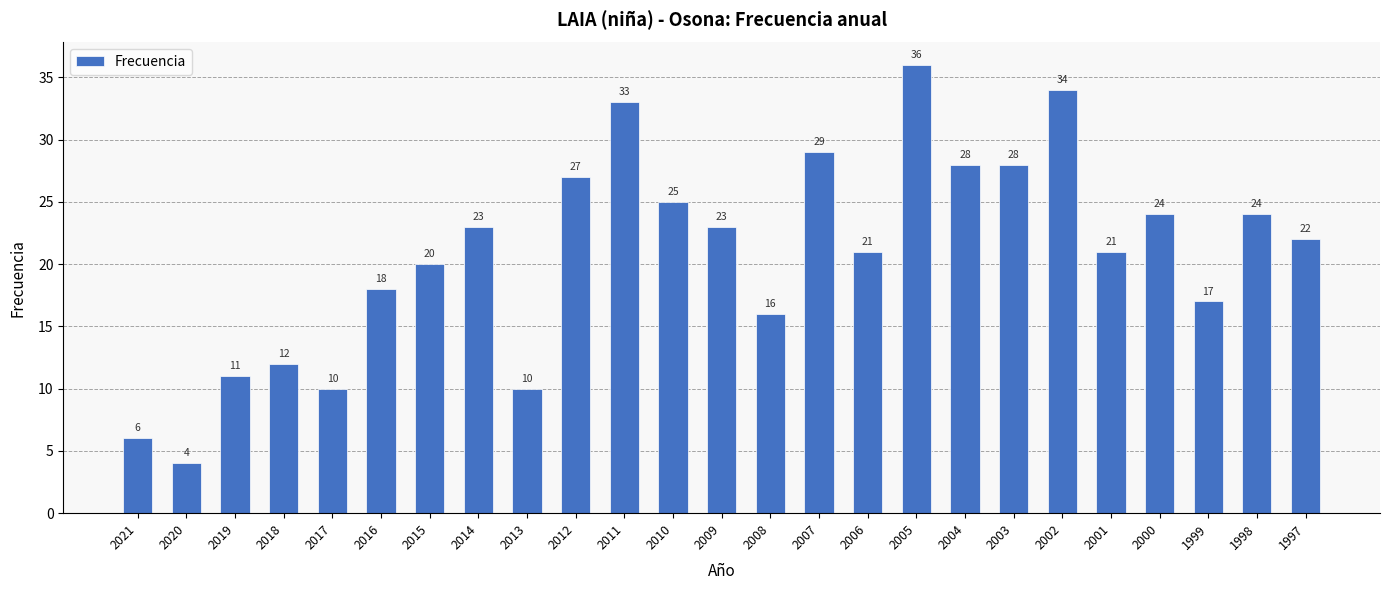

What is the change in value from 2019 to 2004?

+17